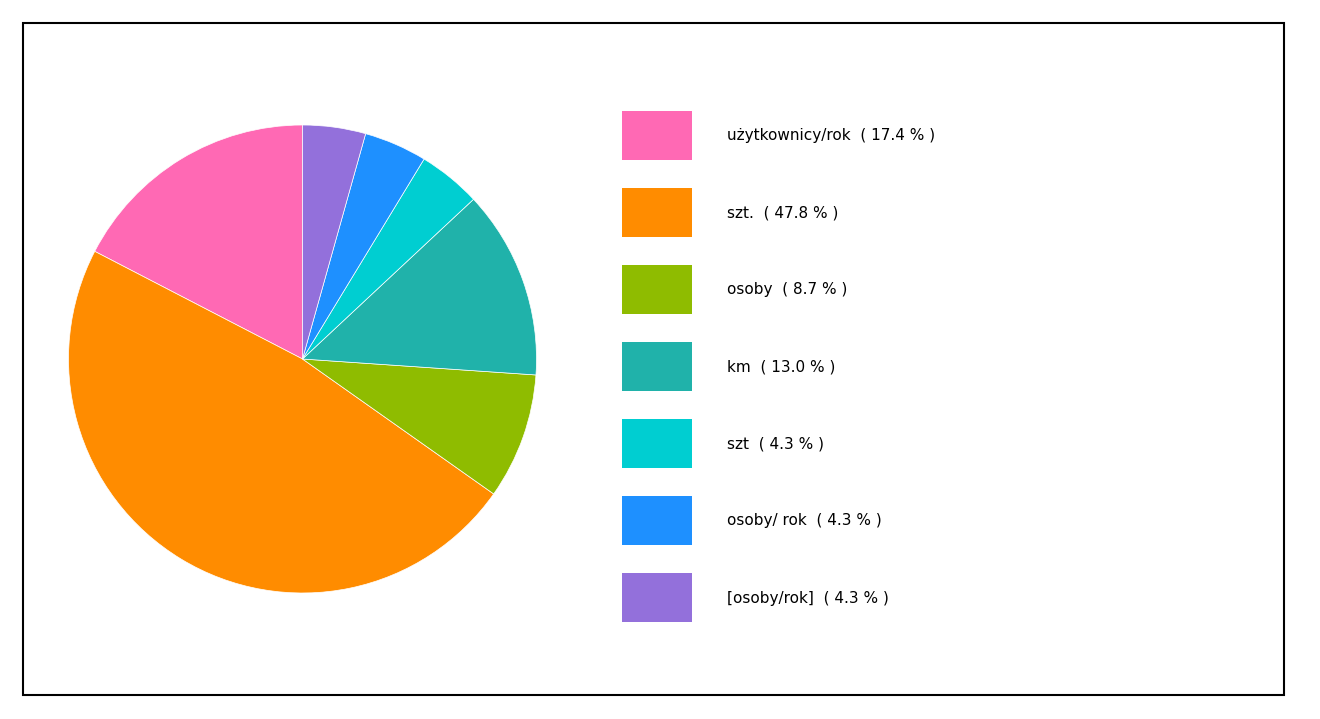

Does any single category account for the majority?

No